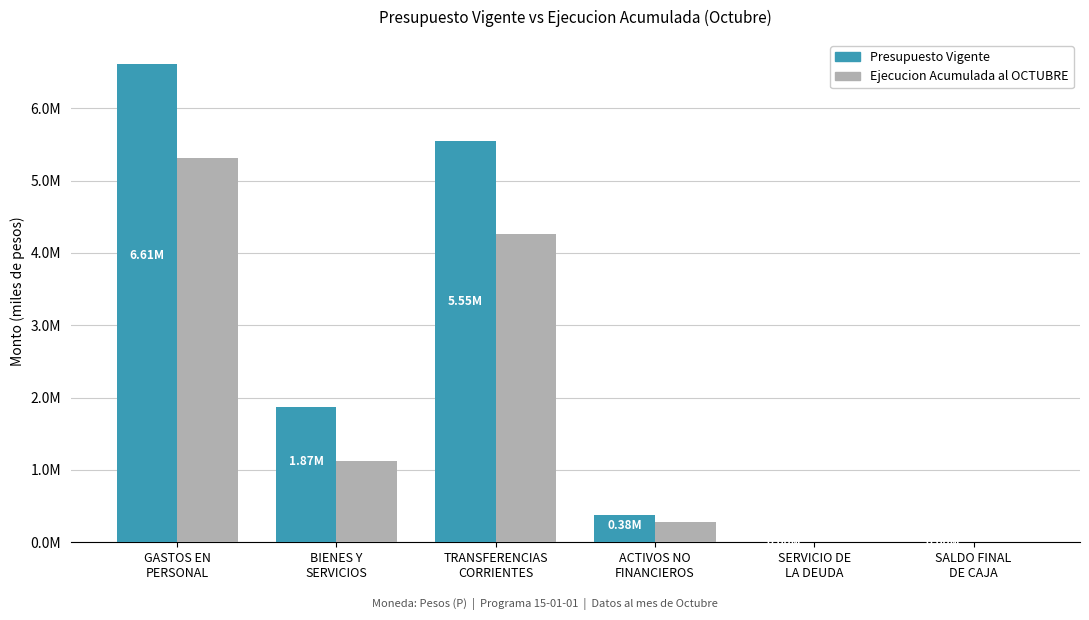

What is the value of the Ejecucion Acumulada al OCTUBRE bar at the 2nd from the left?

1128220